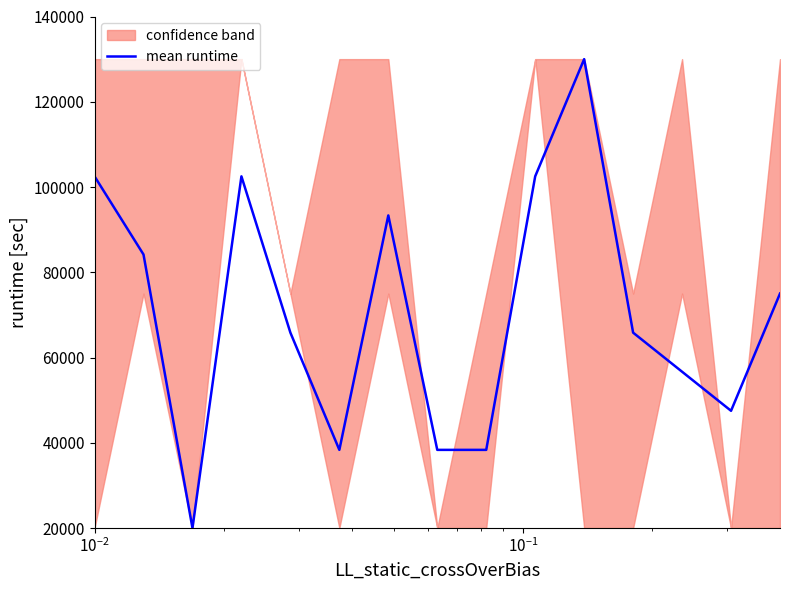

True or false: the data shows 98338.6 at 11.

False